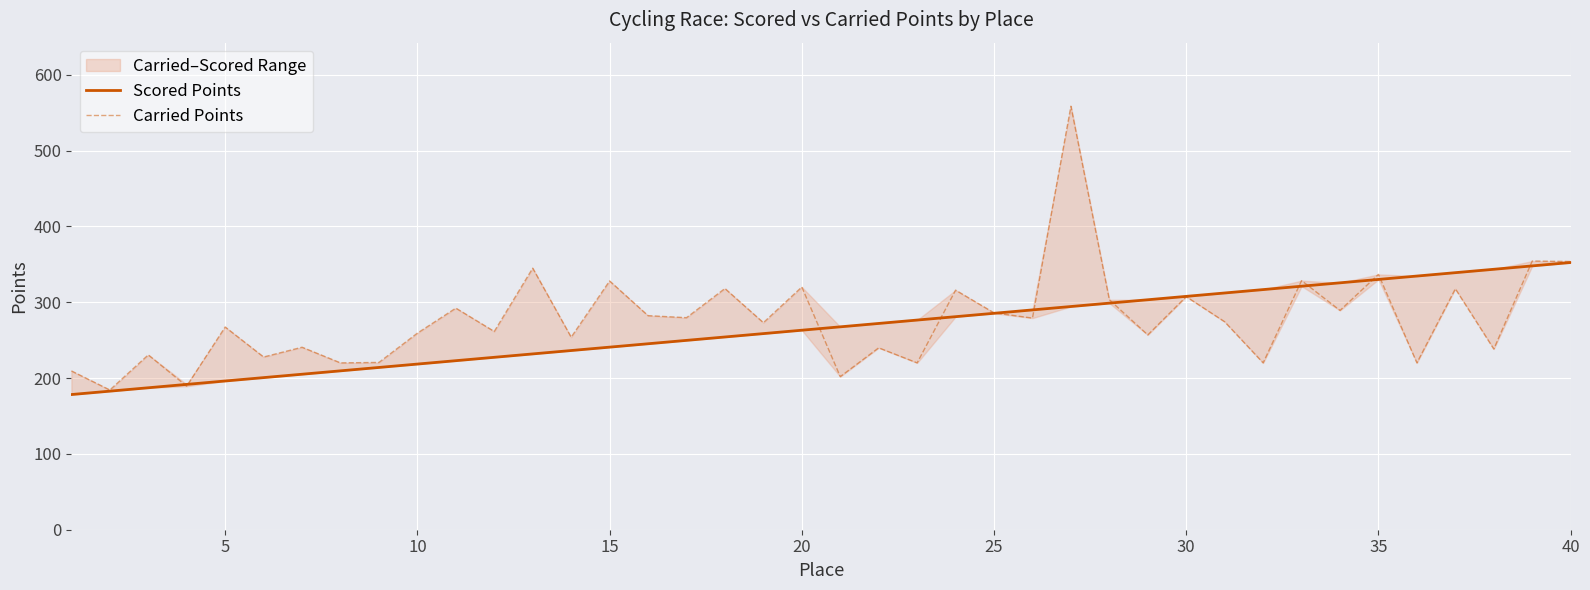

How many data points does each series have?

40